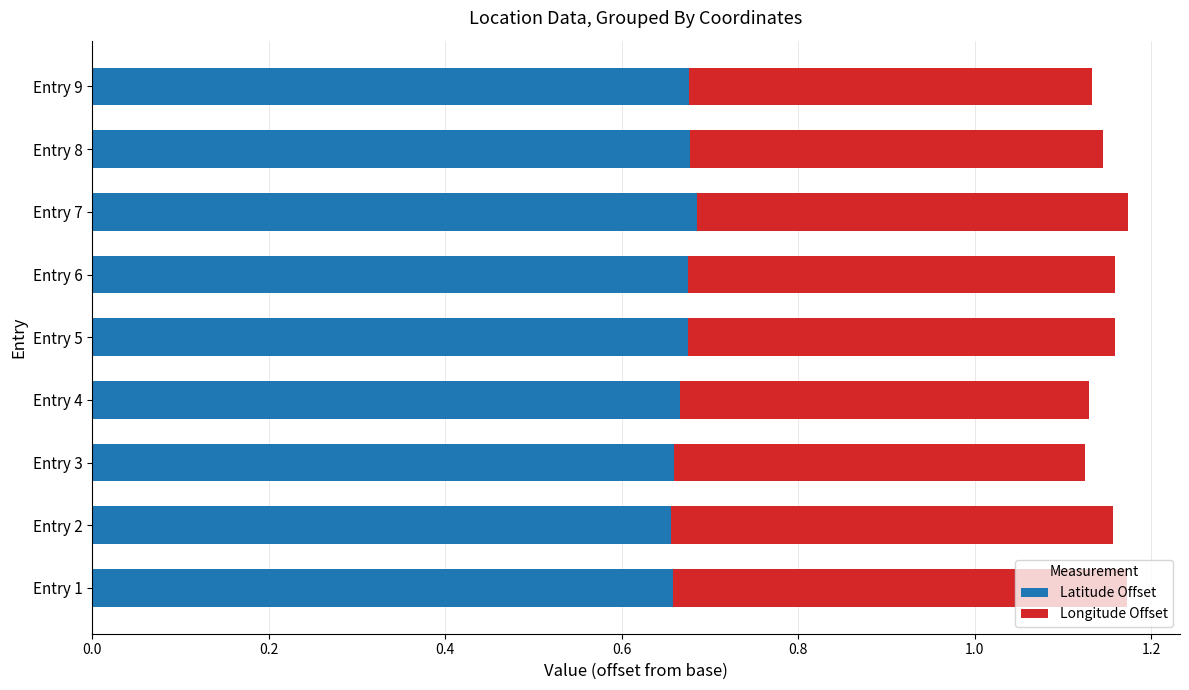

What is the total value across all series at Entry 8?

1.1